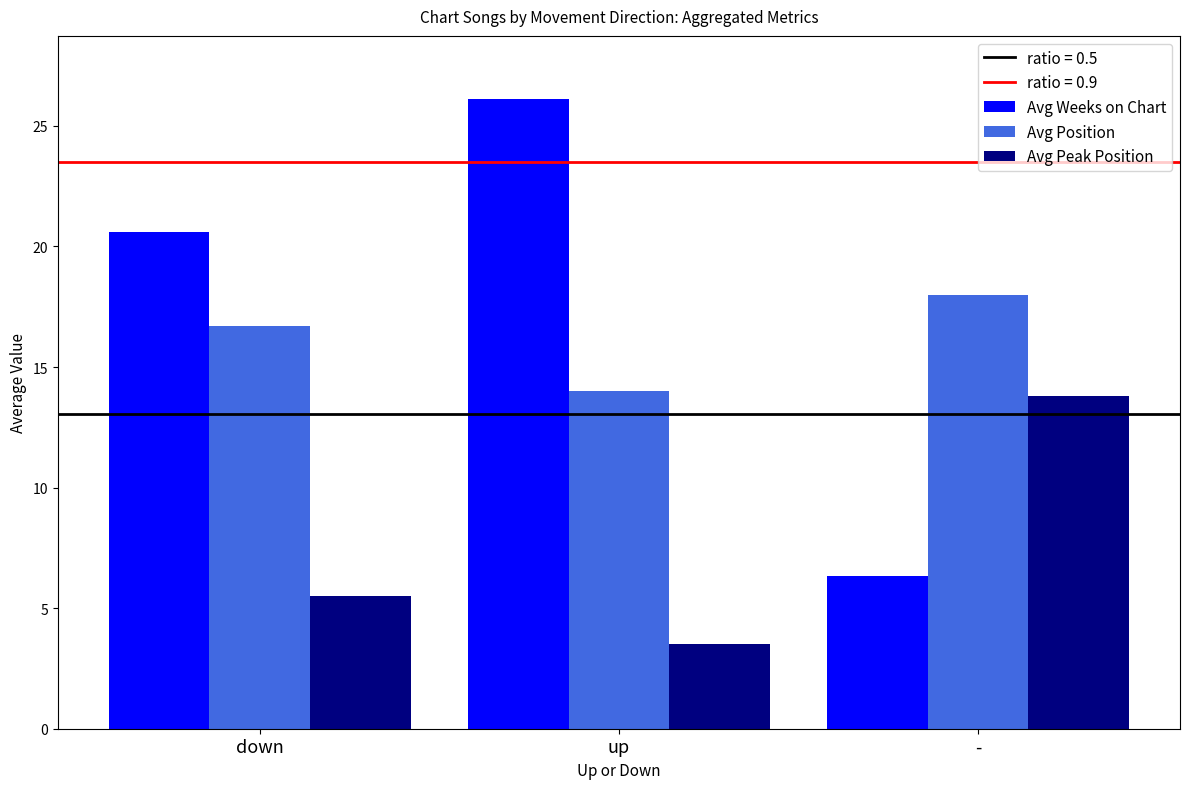

List the series in order of their peak value, highest first.

Avg Weeks on Chart, Avg Position, Avg Peak Position